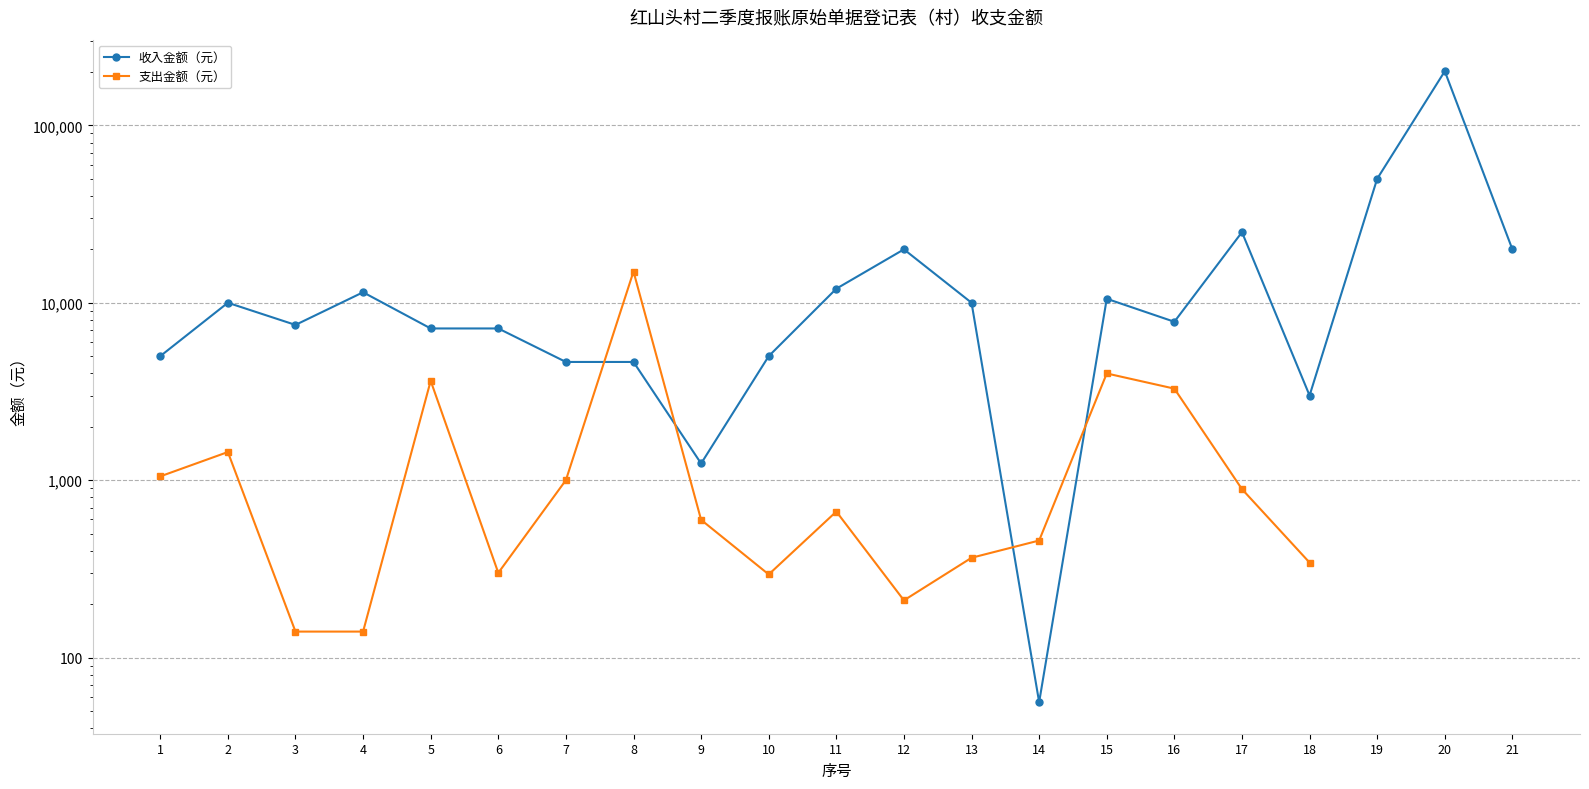

How many intersections are there between 收入金额（元） and 支出金额（元）?

4